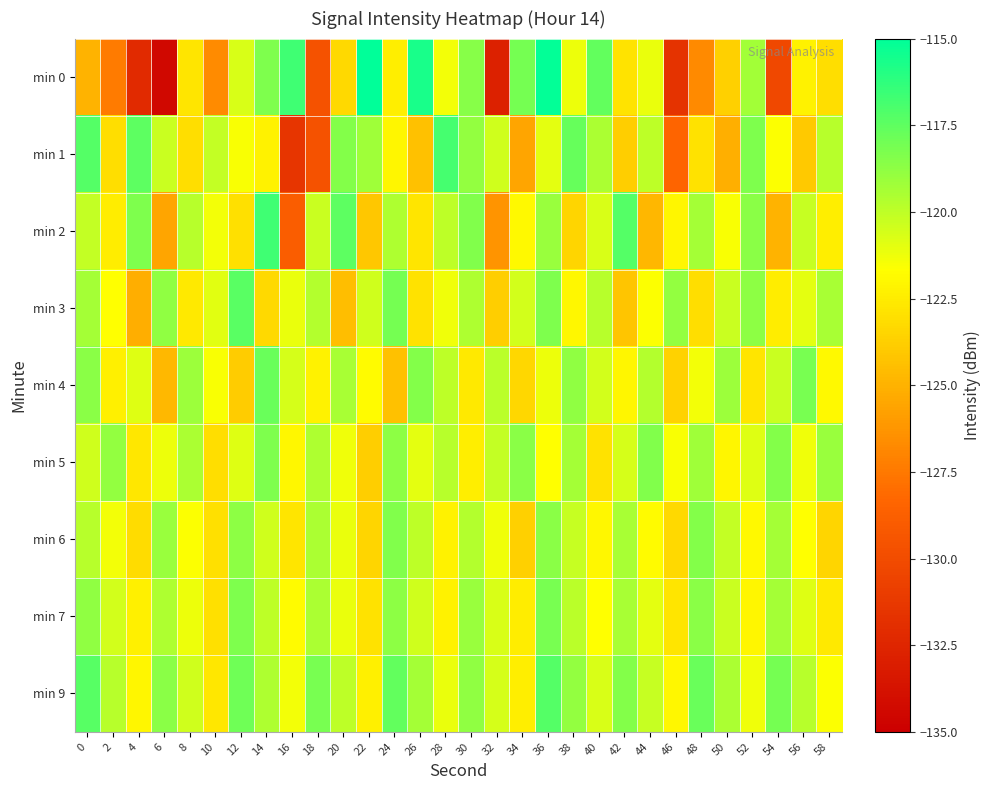

What is the total value across all series at 48?

-1087.6